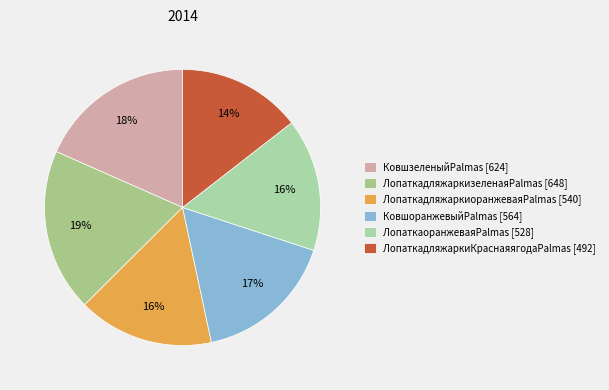

What is the largest slice in the pie chart?

ЛопаткадляжаркизеленаяPalmas